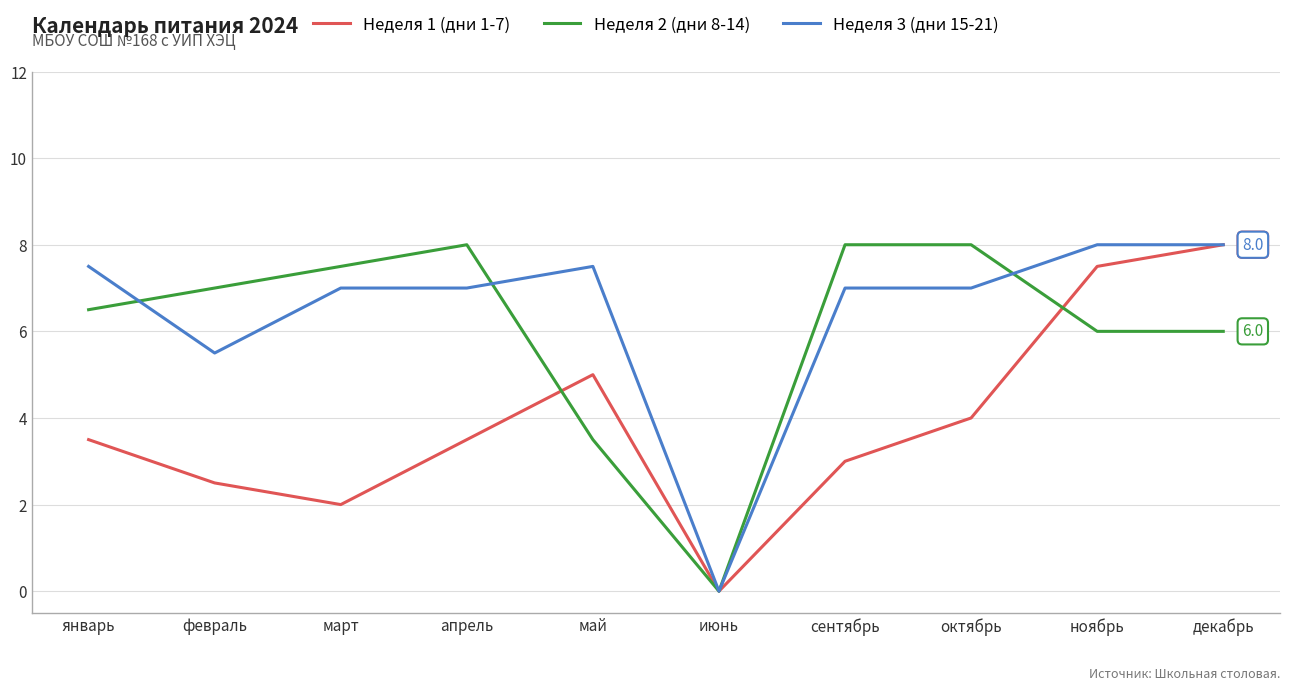

Reading right to left, what are all the values shown in this chart?

Неделя 1 (дни 1-7): декабрь=8.0	ноябрь=7.5	октябрь=4.0	сентябрь=3.0	июнь=0.0	май=5.0	апрель=3.5	март=2.0	февраль=2.5	январь=3.5
Неделя 2 (дни 8-14): декабрь=6.0	ноябрь=6.0	октябрь=8.0	сентябрь=8.0	июнь=0.0	май=3.5	апрель=8.0	март=7.5	февраль=7.0	январь=6.5
Неделя 3 (дни 15-21): декабрь=8.0	ноябрь=8.0	октябрь=7.0	сентябрь=7.0	июнь=0.0	май=7.5	апрель=7.0	март=7.0	февраль=5.5	январь=7.5